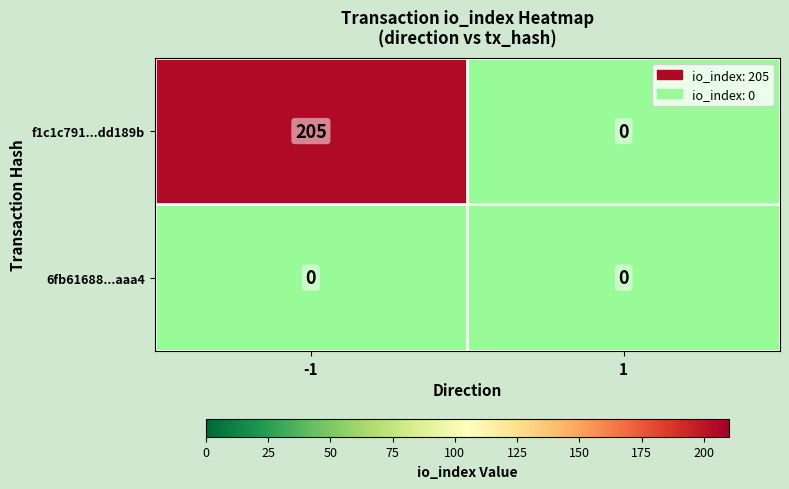

At how many categories does at least one series exceed 63?

1